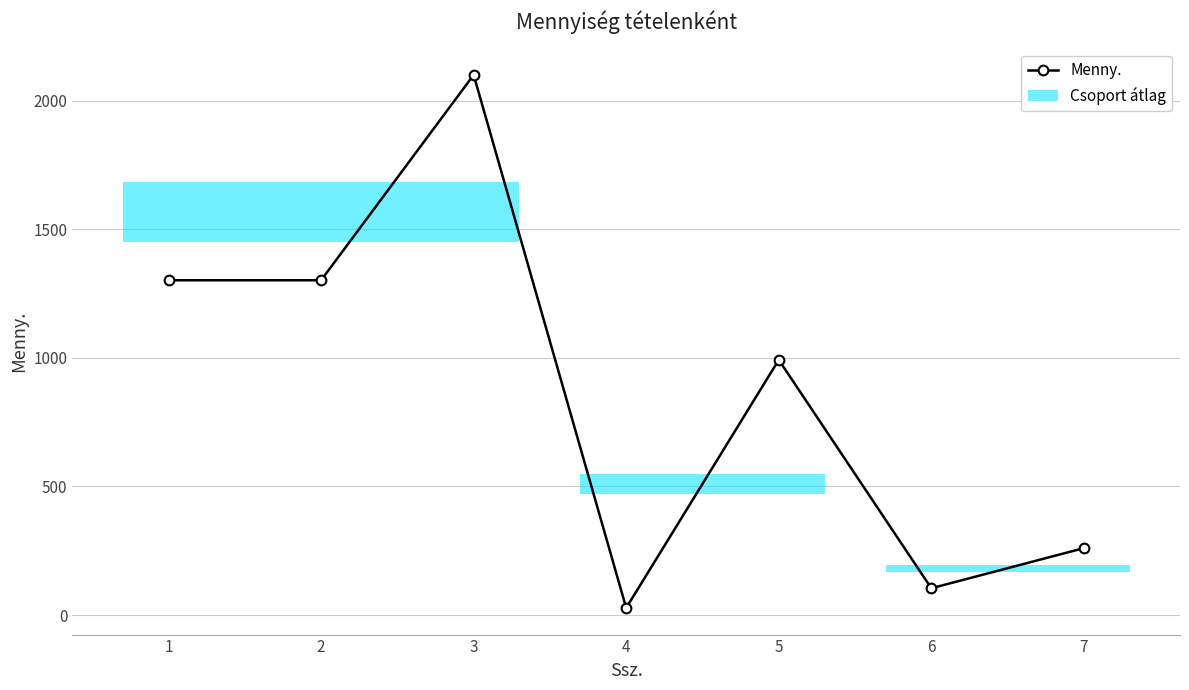

Is this an area chart (filled region under the line)?

No